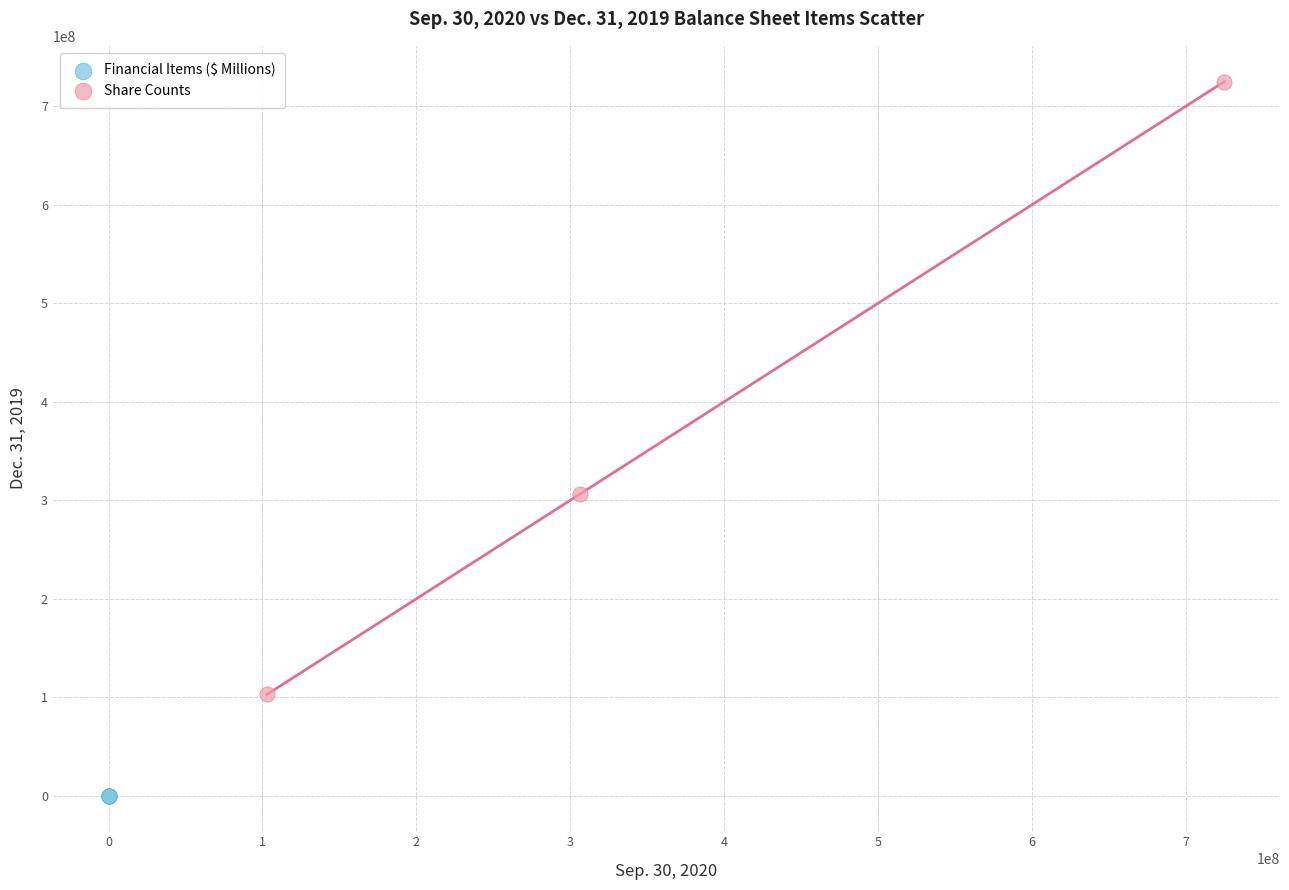

Which series contains the highest Y value?

Share Counts